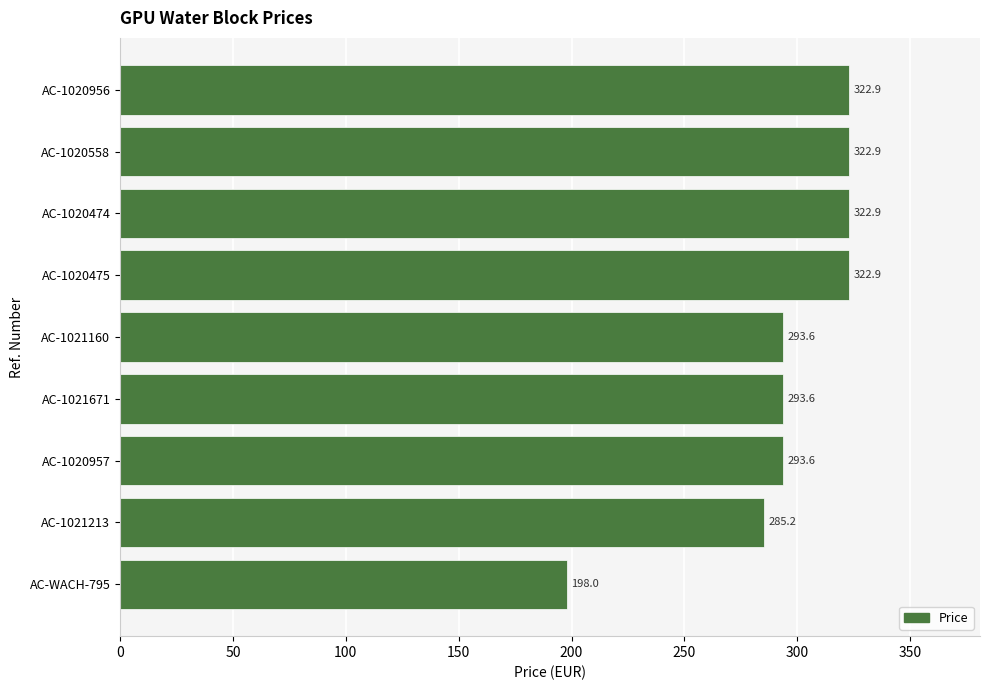

What is the sum of the values at AC-1020475 and AC-1020474?

645.8